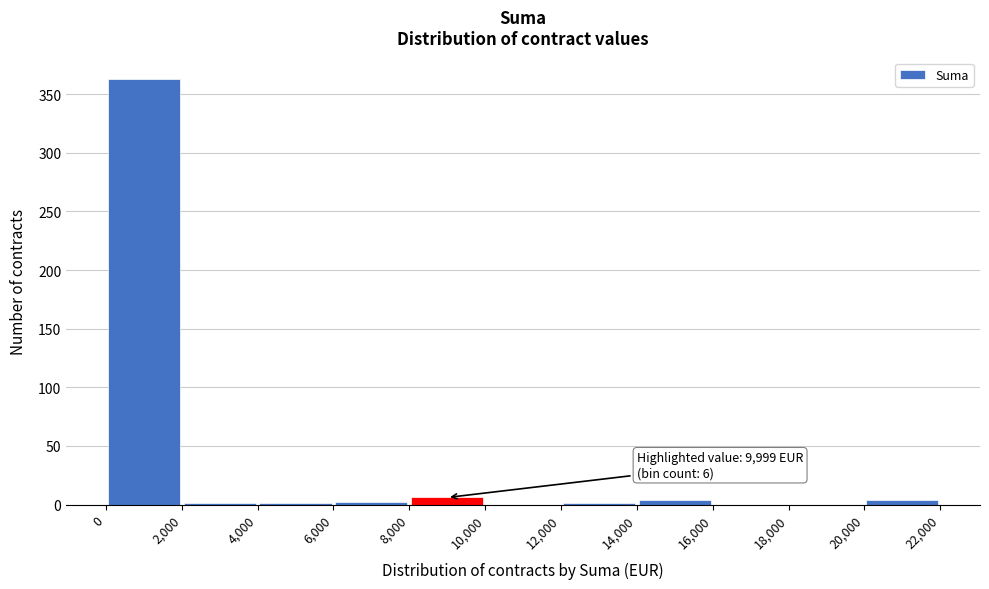

Which range on the x-axis has the tallest bar?

0 to 2,000